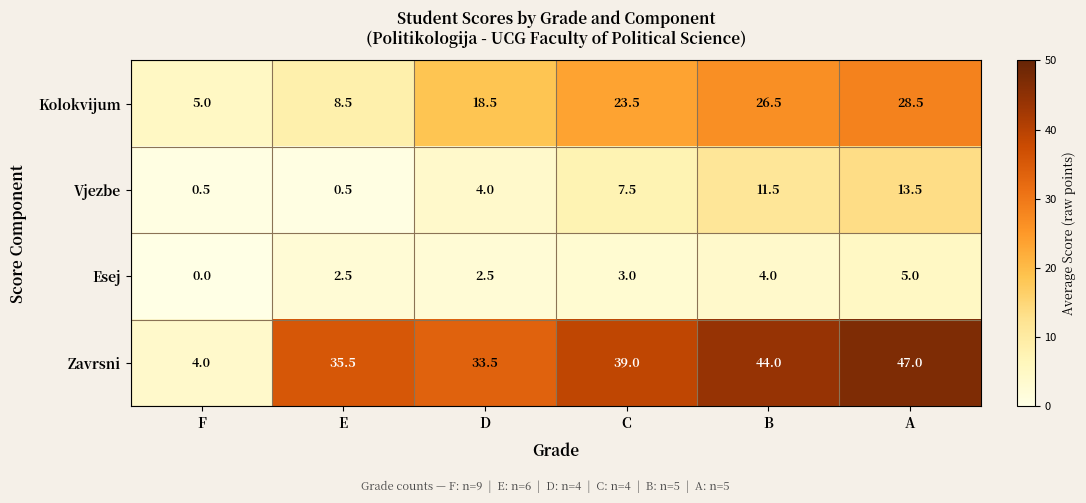

How many data points does each series have?

6